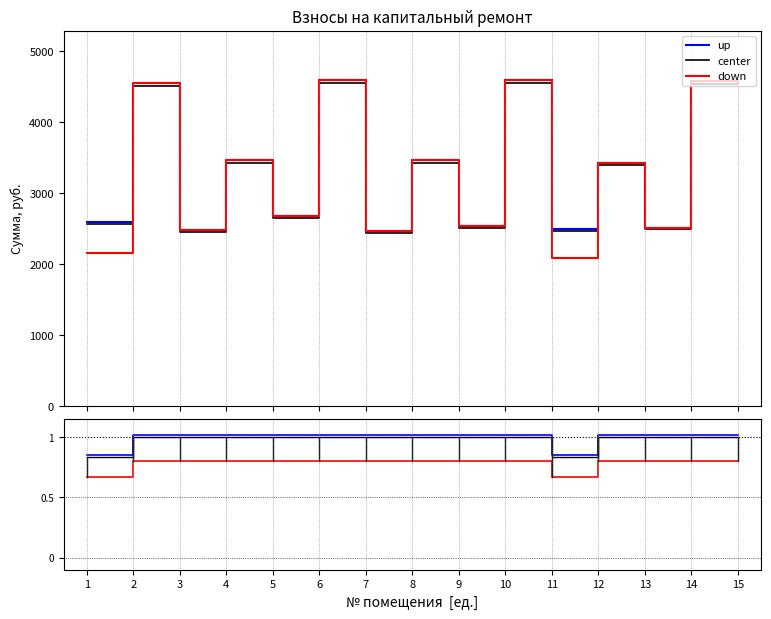

What is the approximate value of center at 4?

1.0